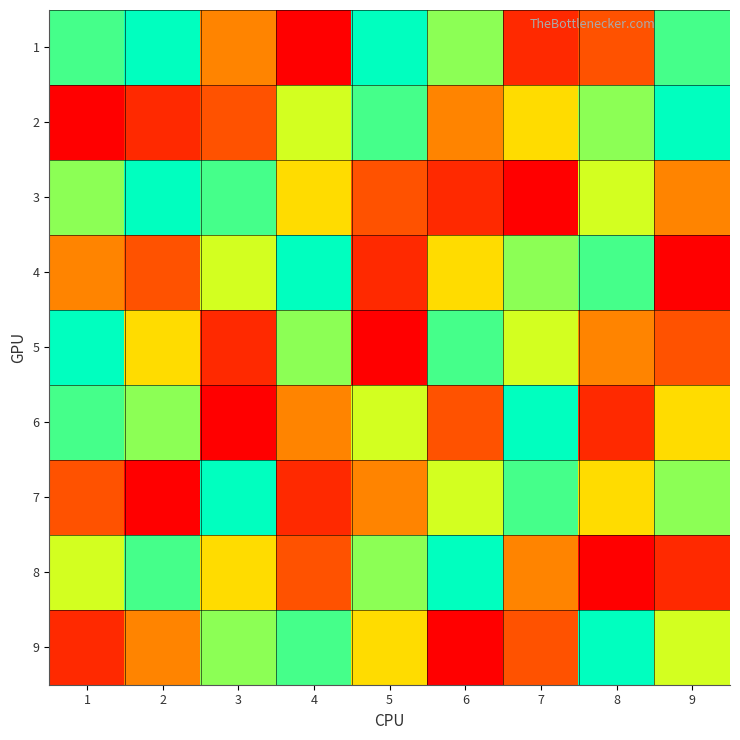

Reading right to left, transcribe all the data shown in this chart.

1: 9=8	8=3	7=2	6=7	5=9	4=1	3=4	2=9	1=8
2: 9=9	8=7	7=5	6=4	5=8	4=6	3=3	2=2	1=1
3: 9=4	8=6	7=1	6=2	5=3	4=5	3=8	2=9	1=7
4: 9=1	8=8	7=7	6=5	5=2	4=9	3=6	2=3	1=4
5: 9=3	8=4	7=6	6=8	5=1	4=7	3=2	2=5	1=9
6: 9=5	8=2	7=9	6=3	5=6	4=4	3=1	2=7	1=8
7: 9=7	8=5	7=8	6=6	5=4	4=2	3=9	2=1	1=3
8: 9=2	8=1	7=4	6=9	5=7	4=3	3=5	2=8	1=6
9: 9=6	8=9	7=3	6=1	5=5	4=8	3=7	2=4	1=2